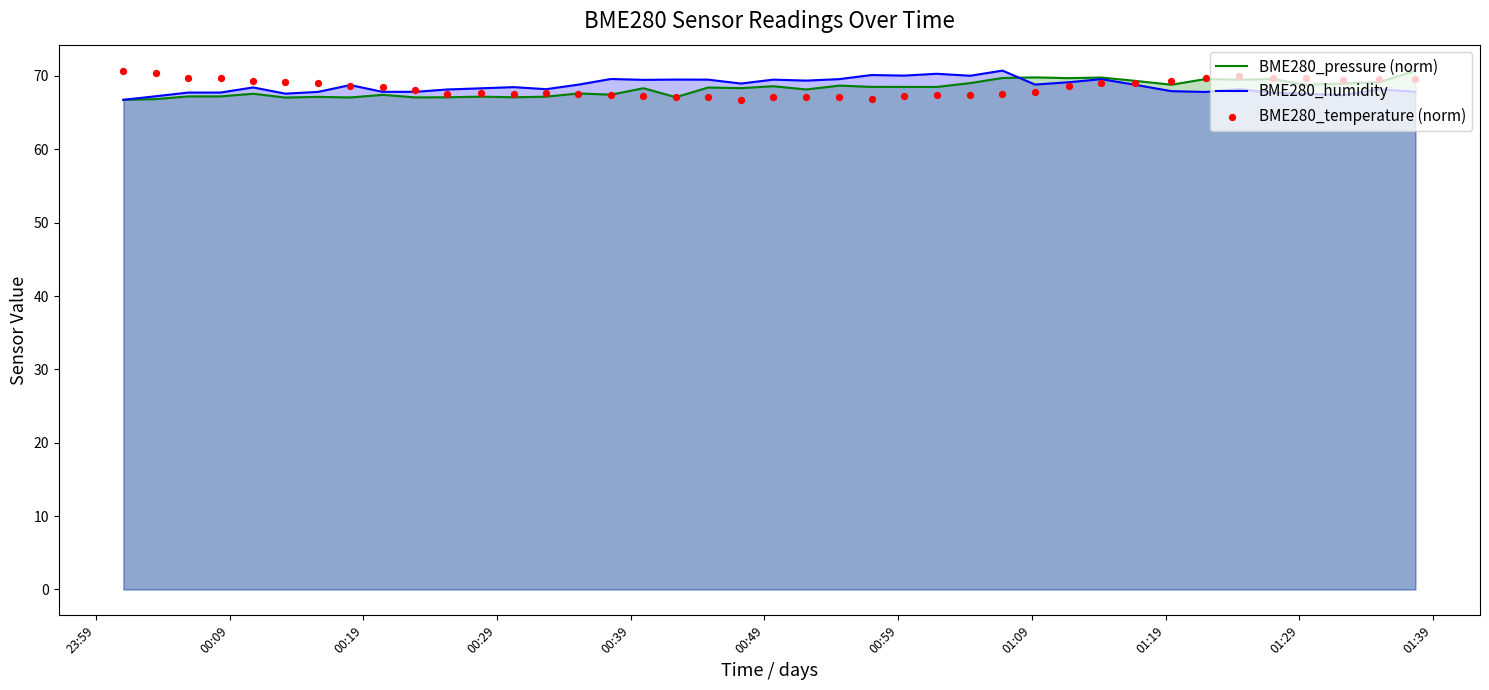

Which series has the largest total across all categories?

BME280_humidity